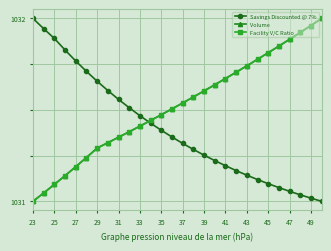

Which label corresponds to the largest value in the chart?

23